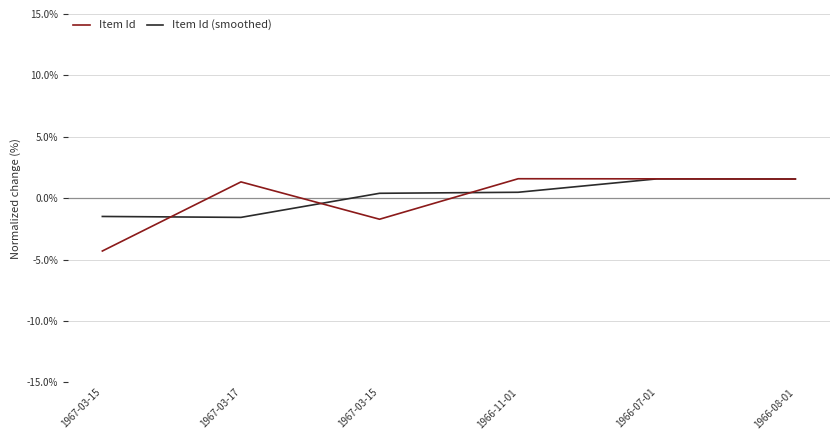

How many lines are shown in the chart?

2